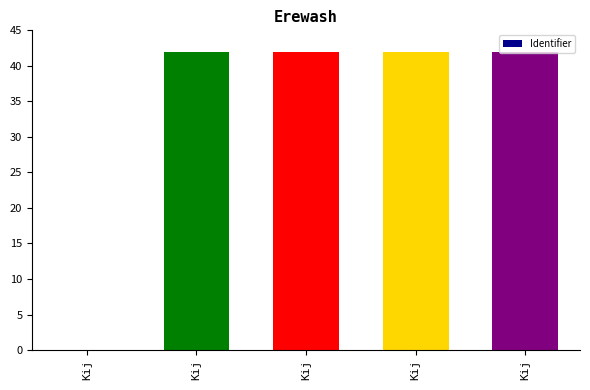

Reading left to right, extract all data points from this chart.

Kij=0.0	Kij=42.0	Kij=42.0	Kij=42.0	Kij=42.0